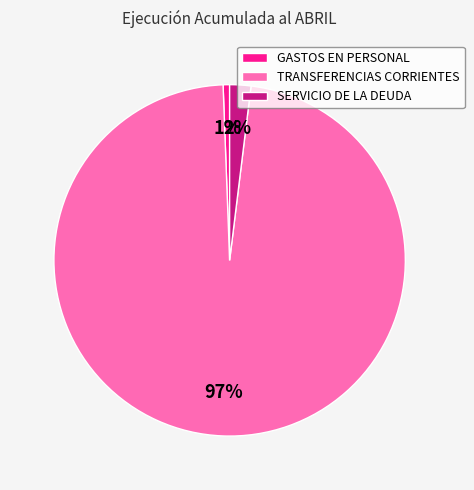

Which slice is the smallest?

GASTOS EN PERSONAL